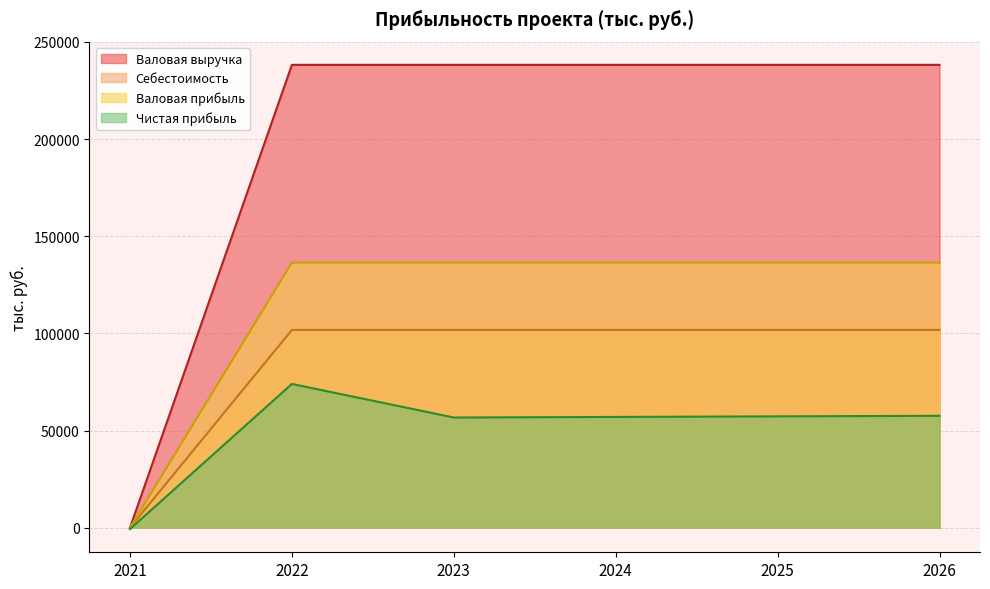

What is the average value of the Чистая прибыль series?

50313.1